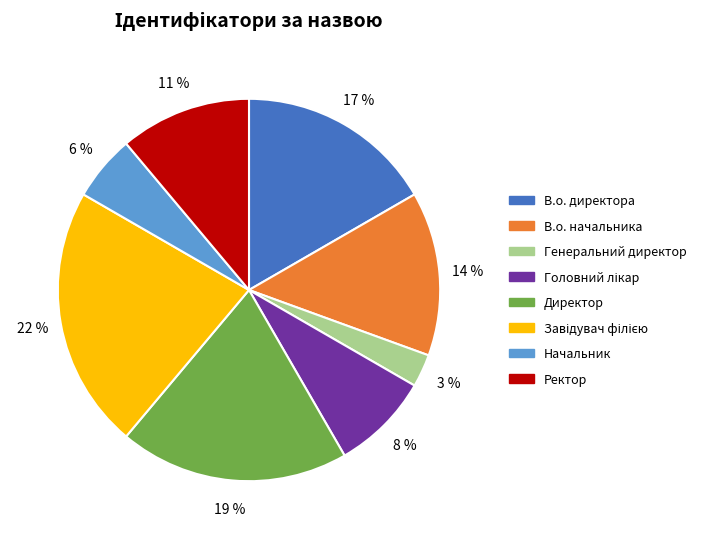

Between Начальник and В.о. начальника, which is larger?

В.о. начальника